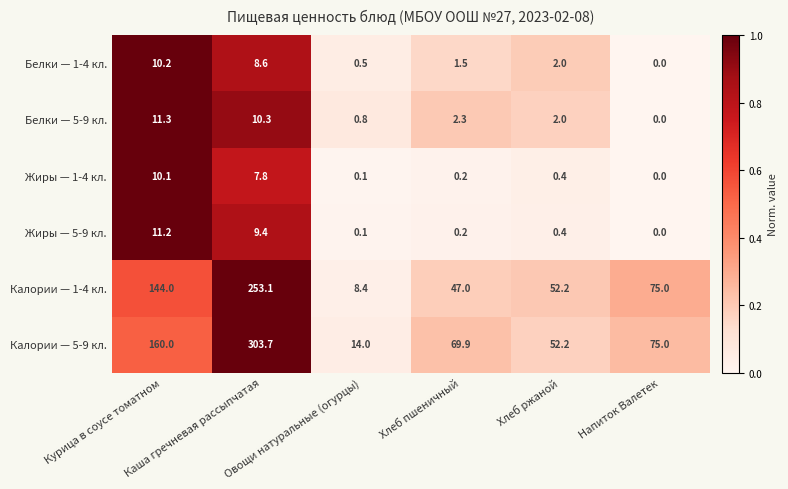

What is the highest value of the Белки — 5-9 кл. series?

11.3